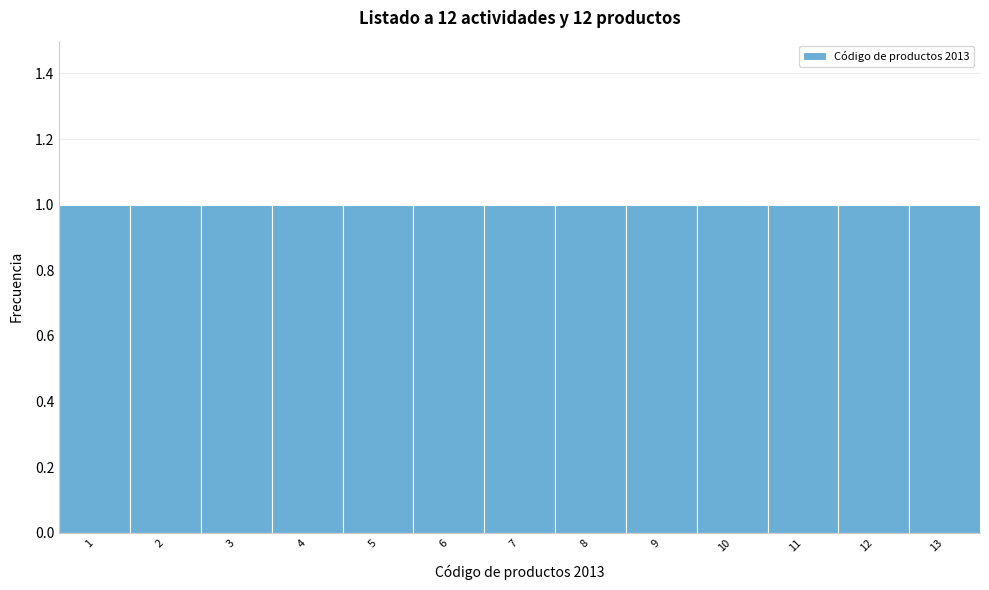

Reading left to right, transcribe this chart: for each bar, give the range it covers on the x-axis and its height. The values are not printed on the chart, so give them approximately, as read against the axis.

0.5 to 1.5: 1
1.5 to 2.5: 1
2.5 to 3.5: 1
3.5 to 4.5: 1
4.5 to 5.5: 1
5.5 to 6.5: 1
6.5 to 7.5: 1
7.5 to 8.5: 1
8.5 to 9.5: 1
9.5 to 10.5: 1
10.5 to 11.5: 1
11.5 to 12.5: 1
12.5 to 13.5: 1